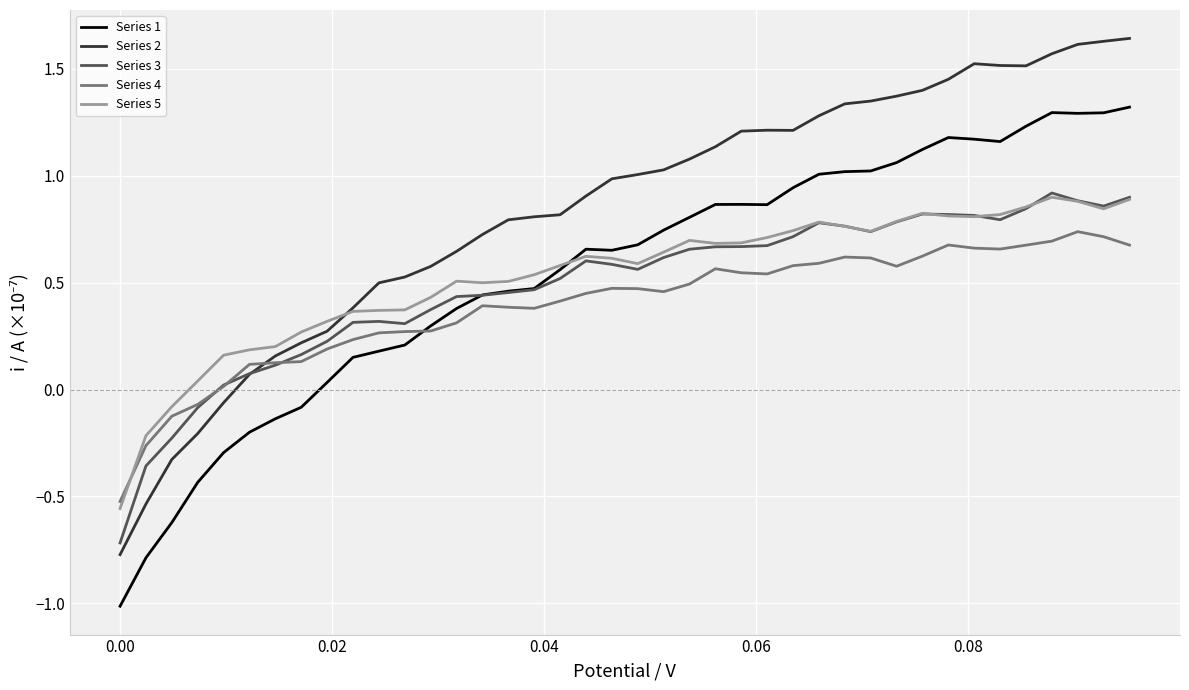

What is the smallest value displayed?

-1.0